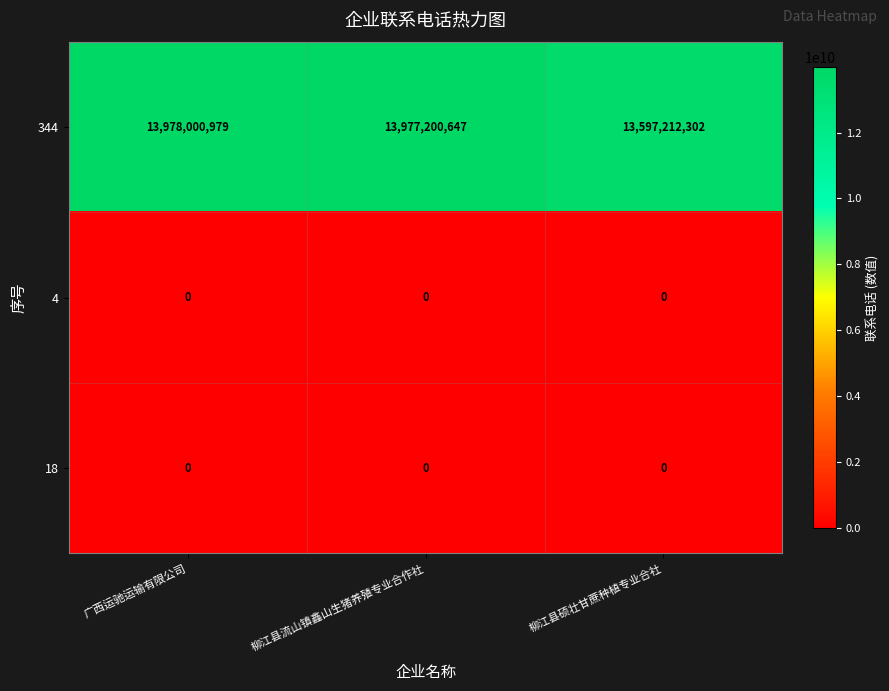

At which category is the sum across all series the highest?

广西运驰运输有限公司